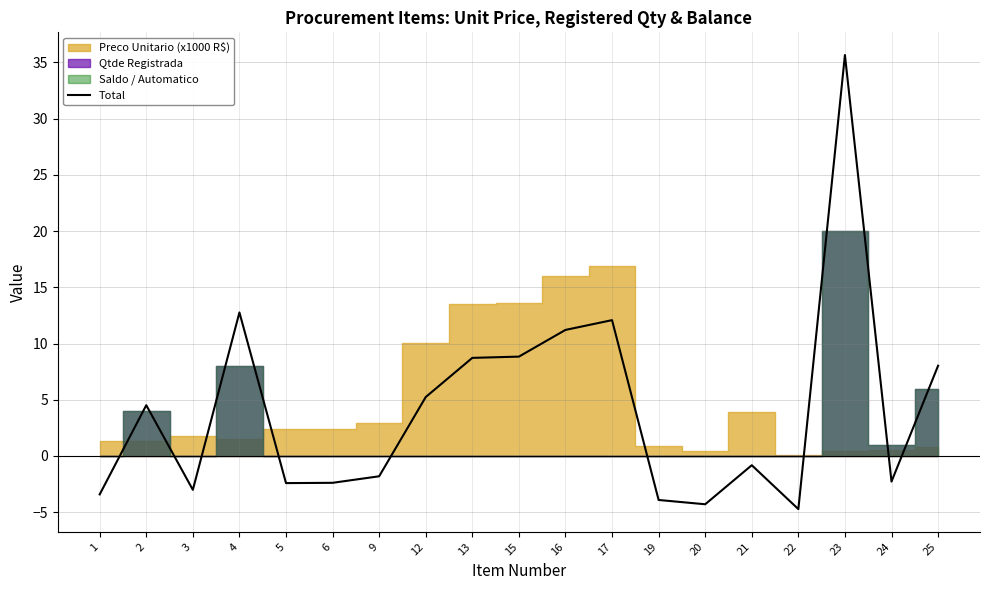

At which label is the value closest to 15?

4